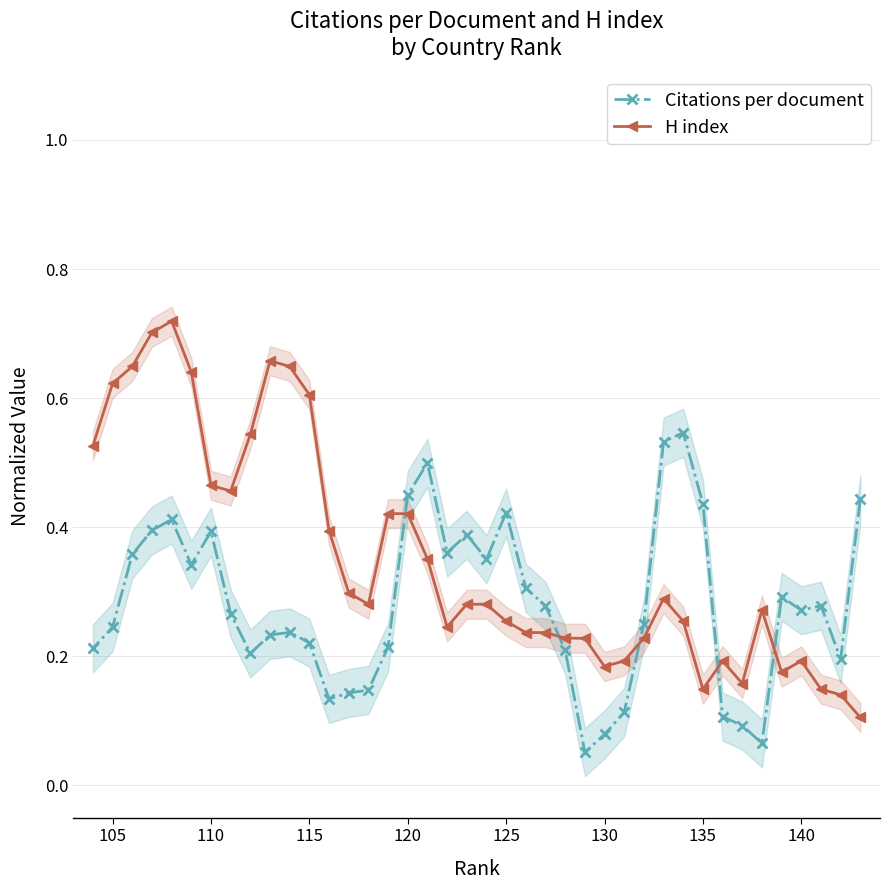

How many Citations per document values are between 0 and 1?

40